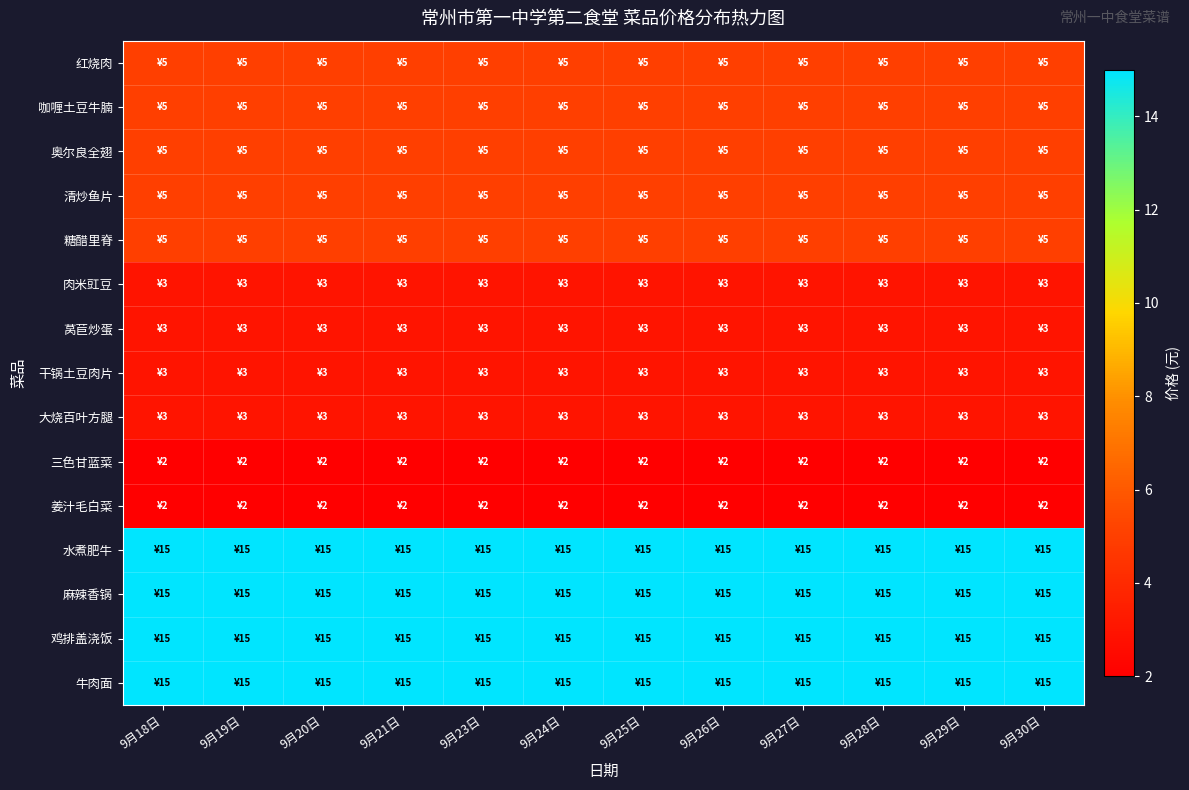

At how many categories does at least one series exceed 14?

12